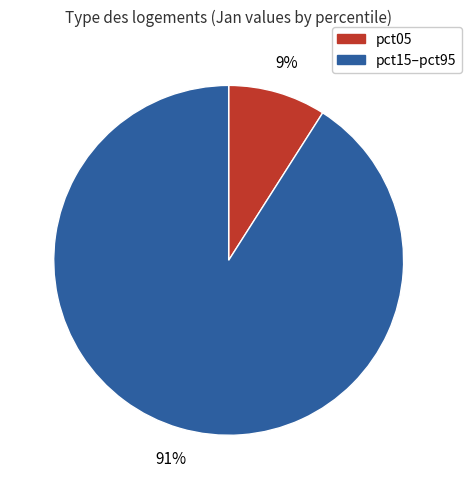

How many slices are in this pie chart?

2